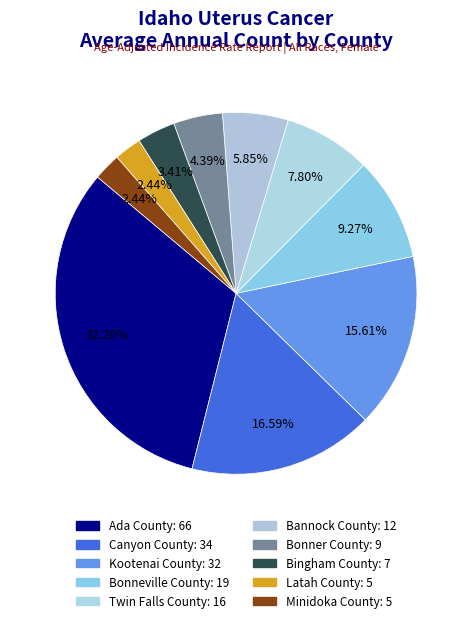

To the nearest percent, what portion does Kootenai County represent?

16%